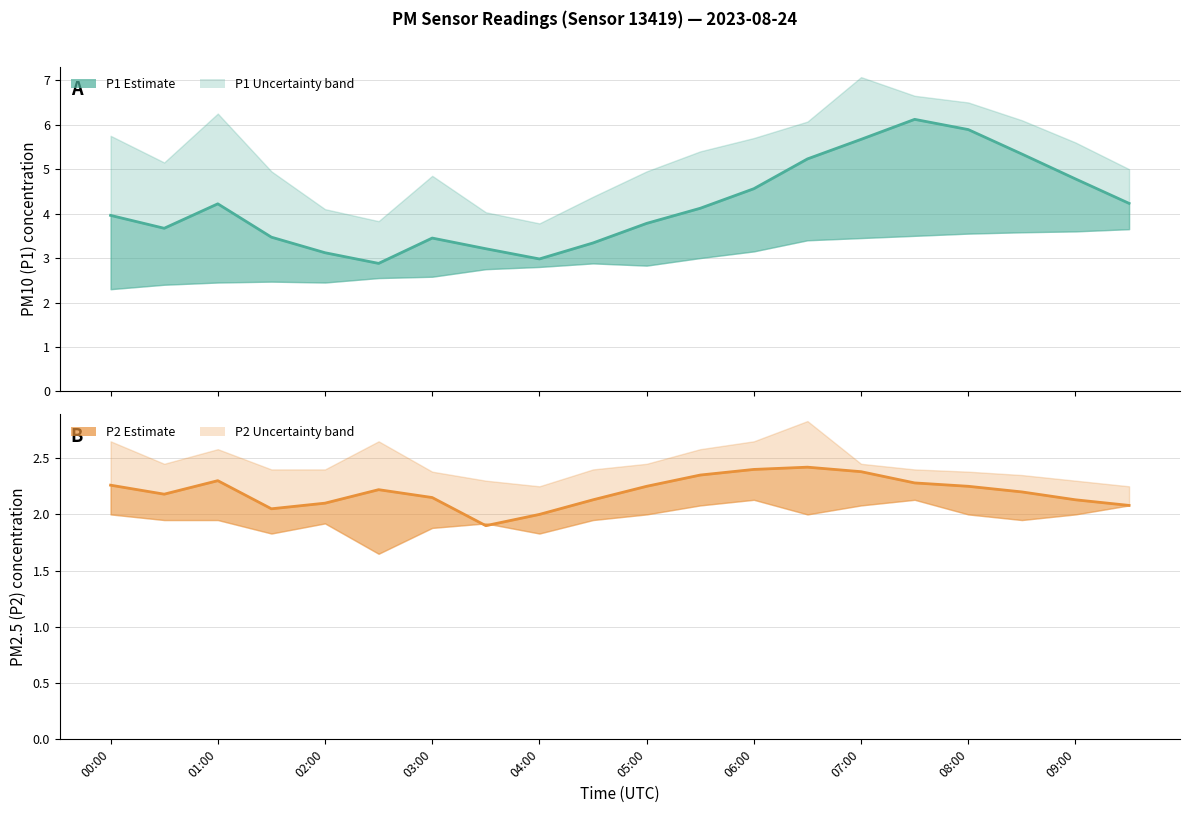

What is the label of the 6th point from the left?

05:00